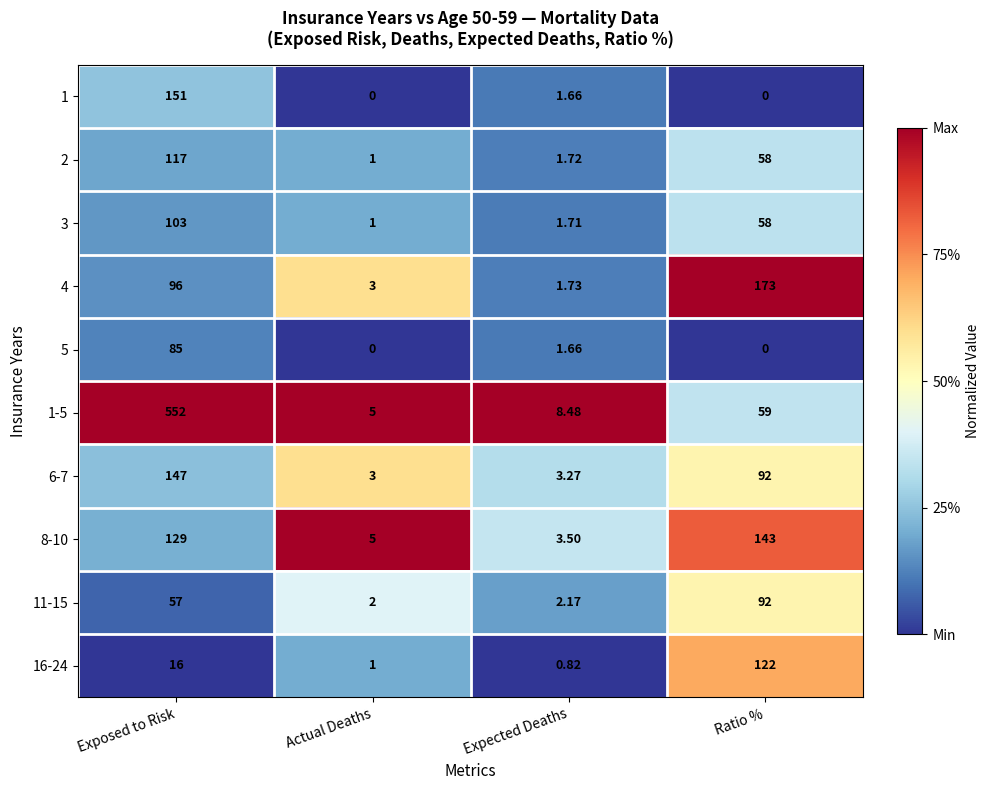

What is the total value across all series at Exposed to Risk?

1453.0